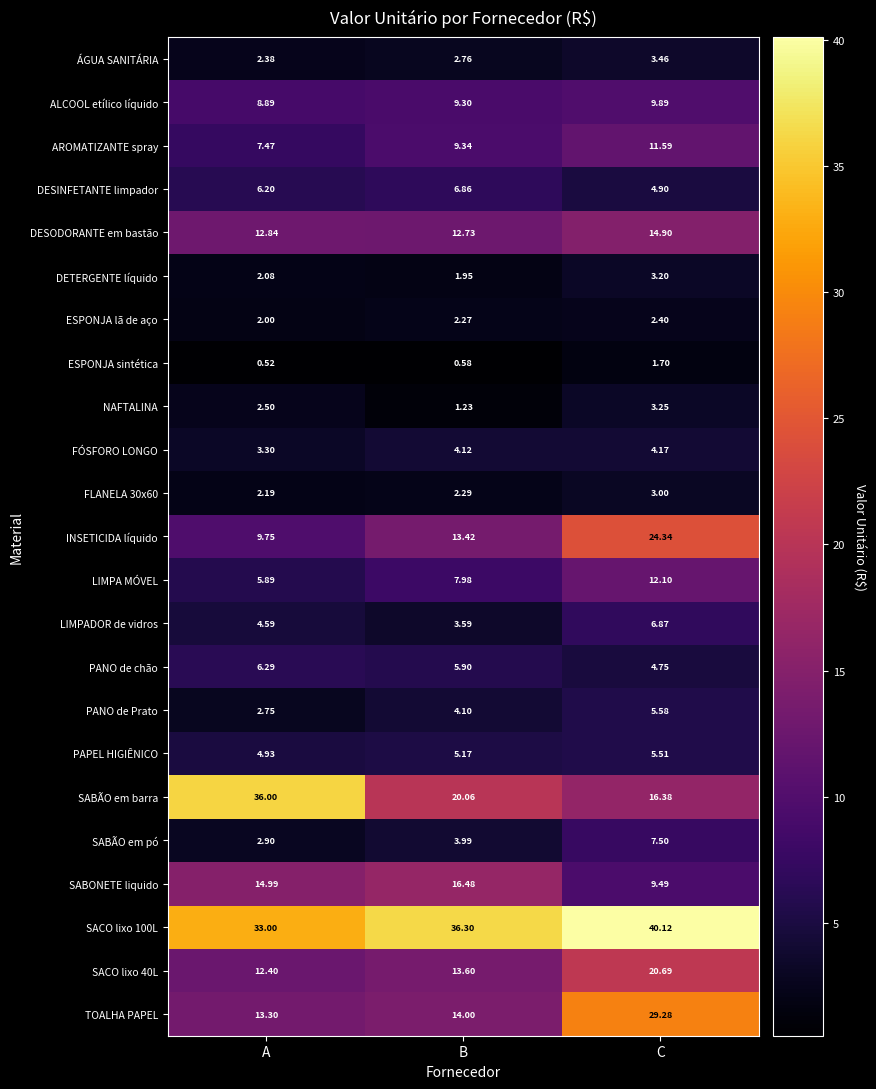

At which label does LIMPA MÓVEL reach its peak?

C